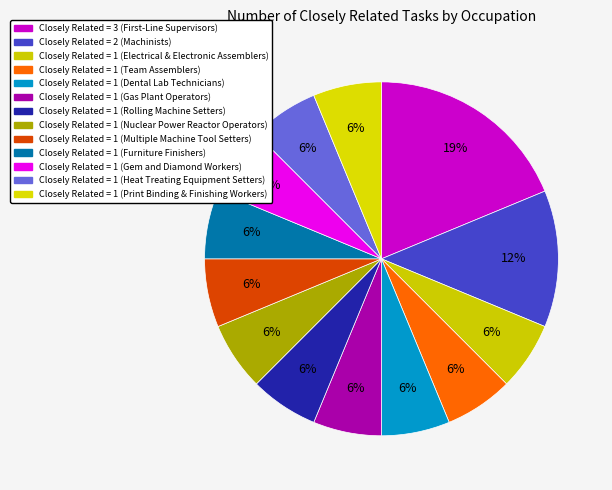

Count the number of slices in the pie.

13